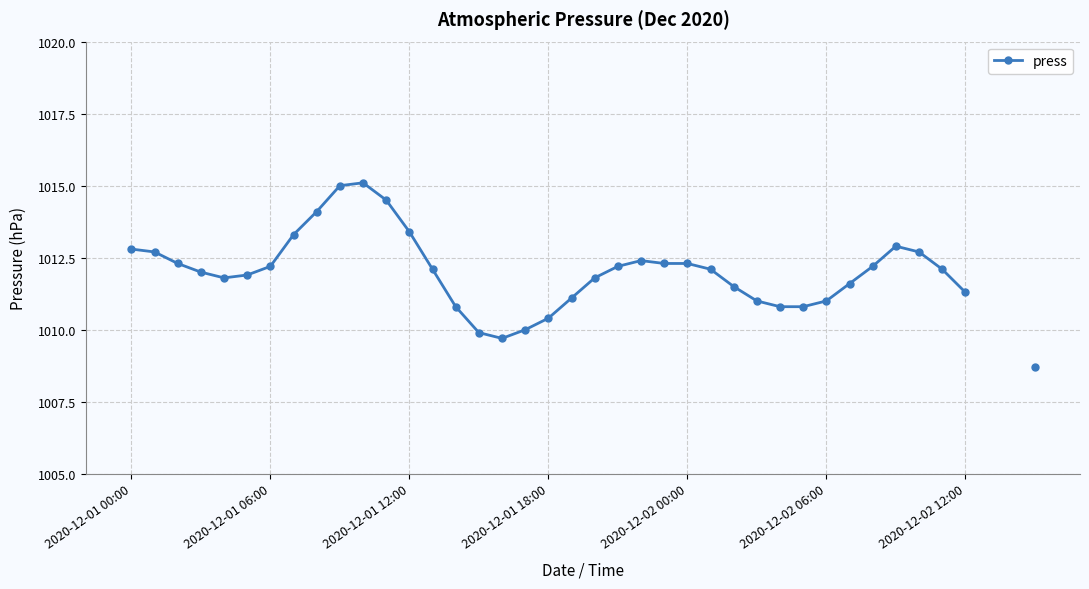

Count the number of values greater than 1012.

20